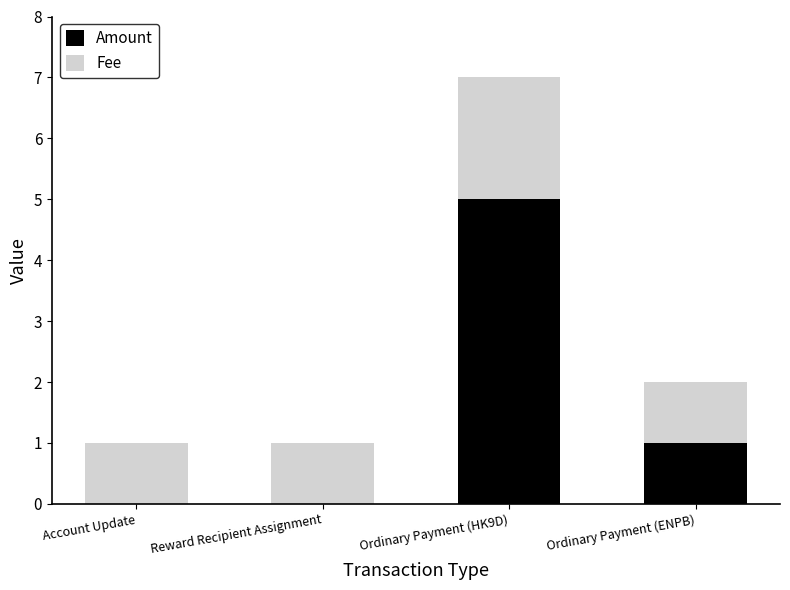

At which label does Amount reach its peak?

Ordinary Payment (HK9D)